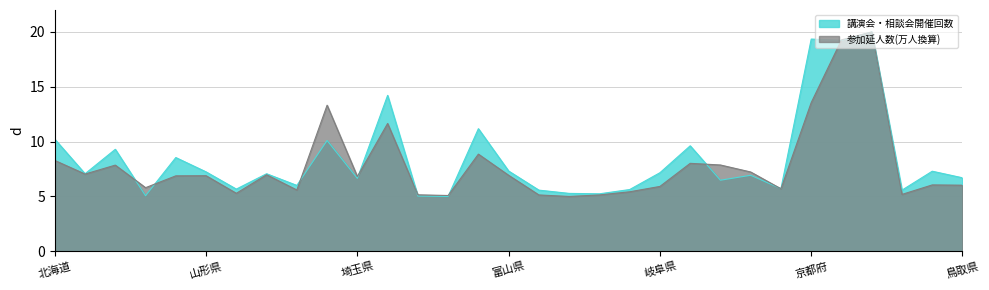

Reading left to right, what are all the values shown in this chart?

講演会・相談会開催回数: 10.2	7.1	9.3	5.1	8.5	7.2	5.7	7.1	6.0	10.1	6.6	14.2	5.0	5.0	11.2	7.3	5.6	5.3	5.2	5.6	7.2	9.6	6.5	6.9	5.7	19.3	19.2	20.0	5.6	7.3	6.7
参加延人数(万人換算): 8.3	7.0	7.9	5.8	6.9	6.9	5.3	7.0	5.6	13.3	6.8	11.7	5.2	5.1	8.9	6.9	5.1	5.0	5.1	5.4	5.9	8.0	7.9	7.2	5.7	13.6	19.3	20.0	5.2	6.1	6.0